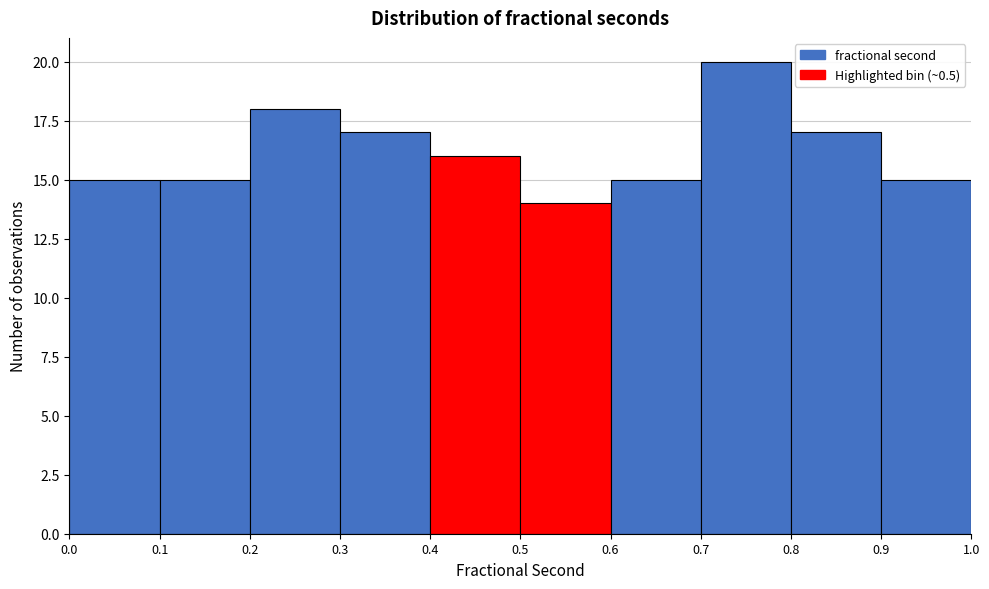

Reading left to right, transcribe this chart: for each bar, give the range it covers on the x-axis and its height. The values are not printed on the chart, so give them approximately, as read against the axis.

0.0 to 0.1: 15
0.1 to 0.2: 15
0.2 to 0.3: 18
0.3 to 0.4: 17
0.4 to 0.5: 16
0.5 to 0.6: 14
0.6 to 0.7: 15
0.7 to 0.8: 20
0.8 to 0.9: 17
0.9 to 1.0: 15